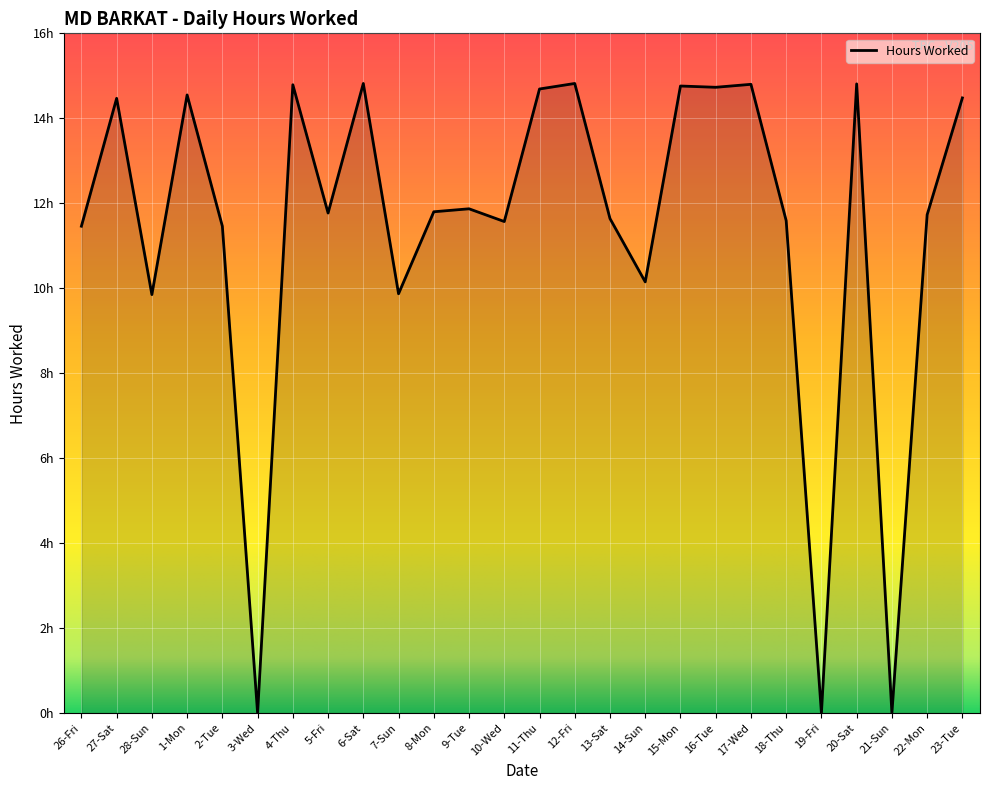

At which category does the data reach its first local peak?

27-Sat